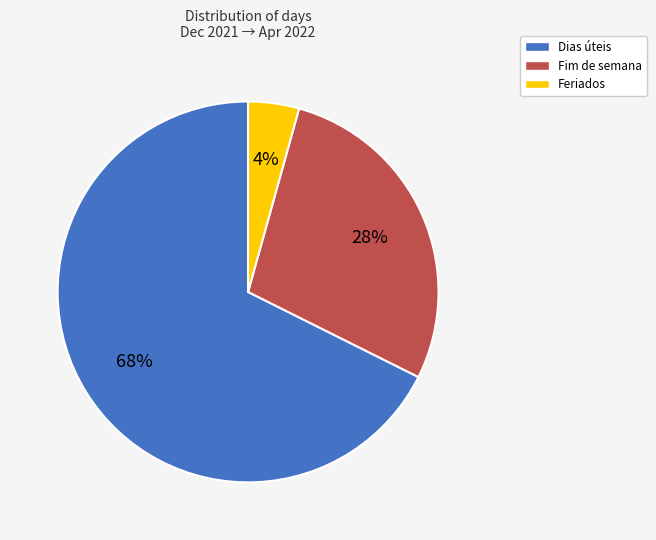

True or false: Fim de semana accounts for 18% of the total.

False